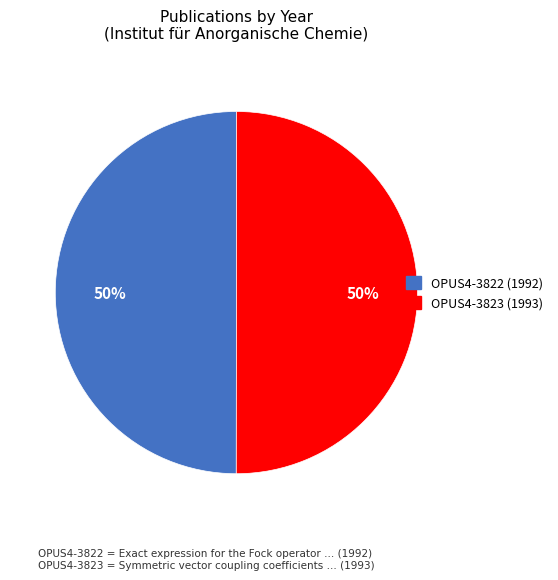

What percentage is the OPUS4-3822 slice, to the nearest percent?

50%